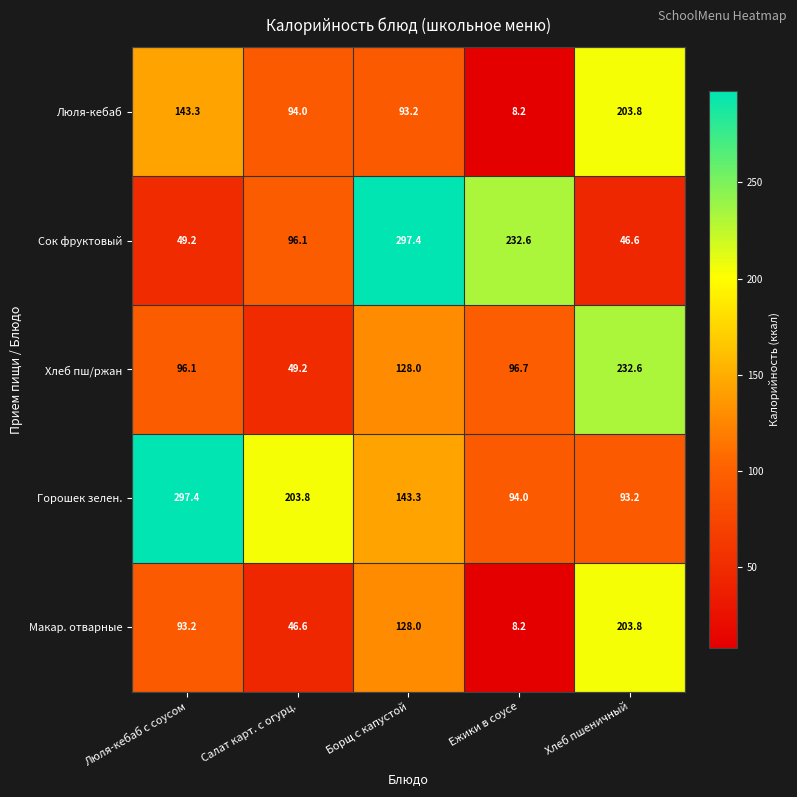

At how many categories does at least one series exceed 280?

2